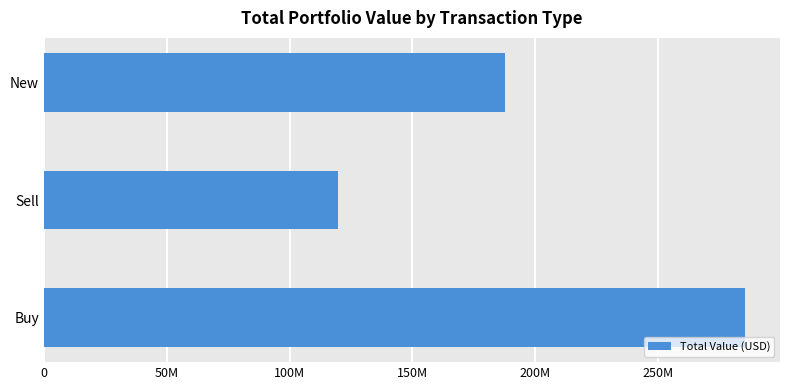

Are the bars horizontal?

Yes